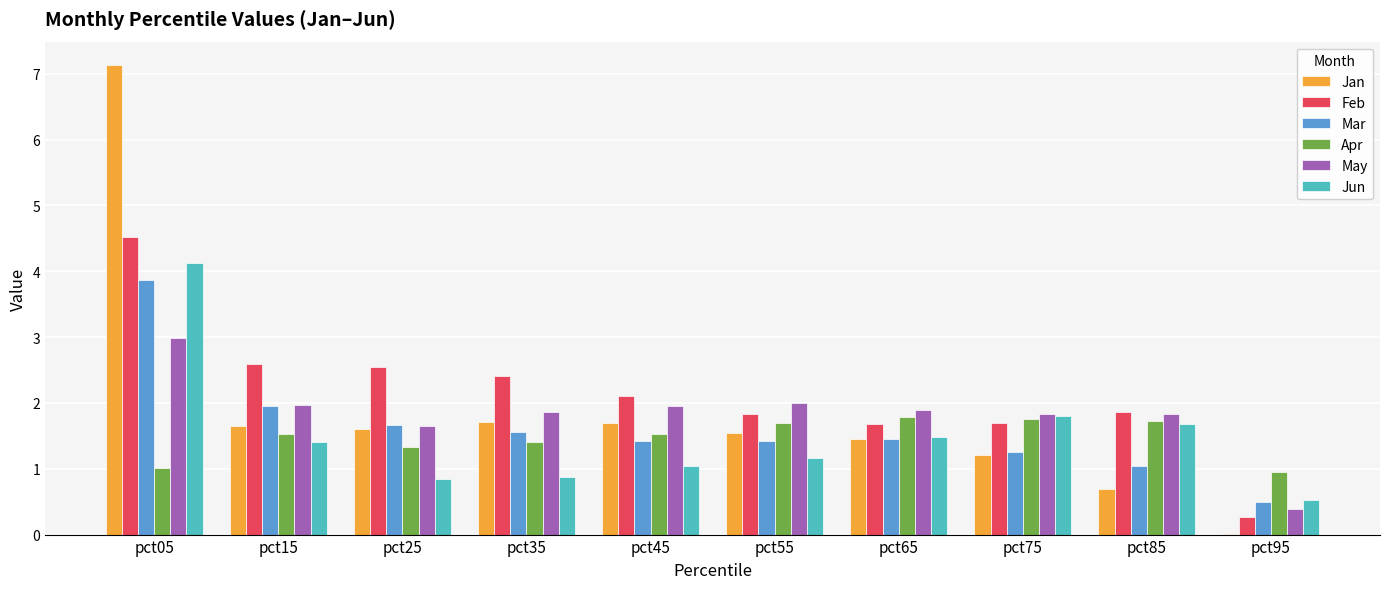

What is the total value across all series at pct05?

23.6